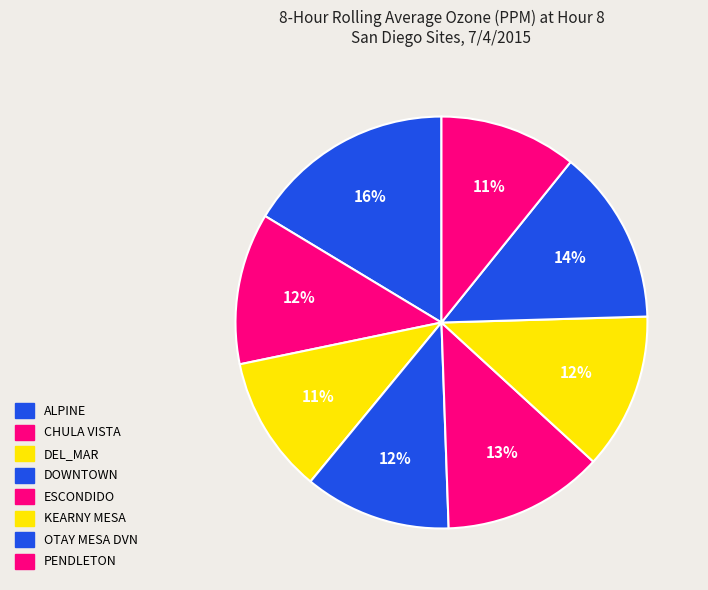

How many slices are in this pie chart?

8